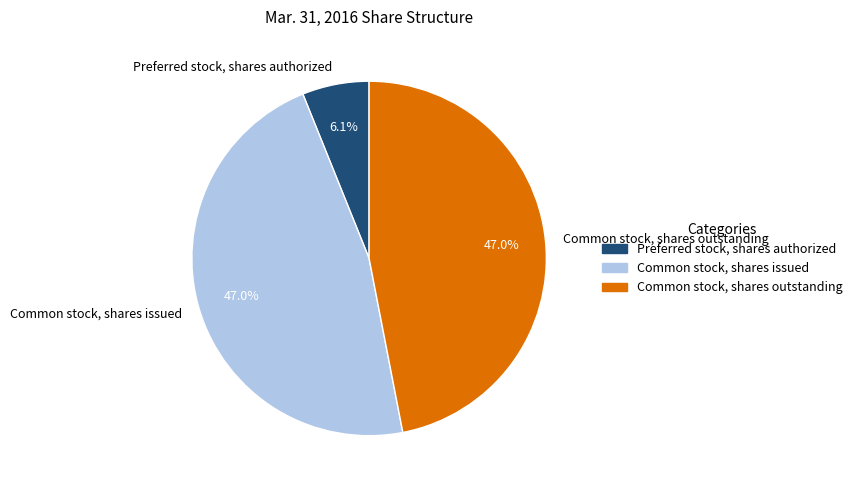

Count the number of slices in the pie.

3